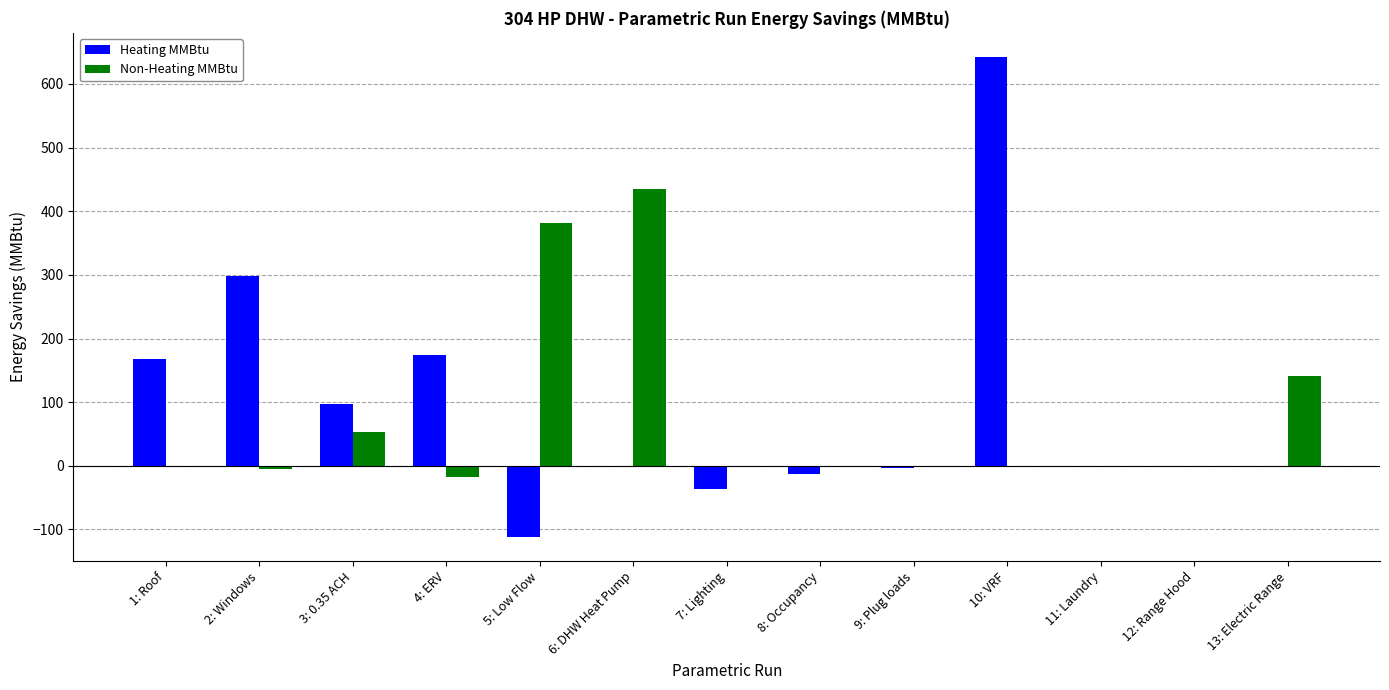

Between 4: ERV and 12: Range Hood, which series saw the biggest shift?

Heating MMBtu